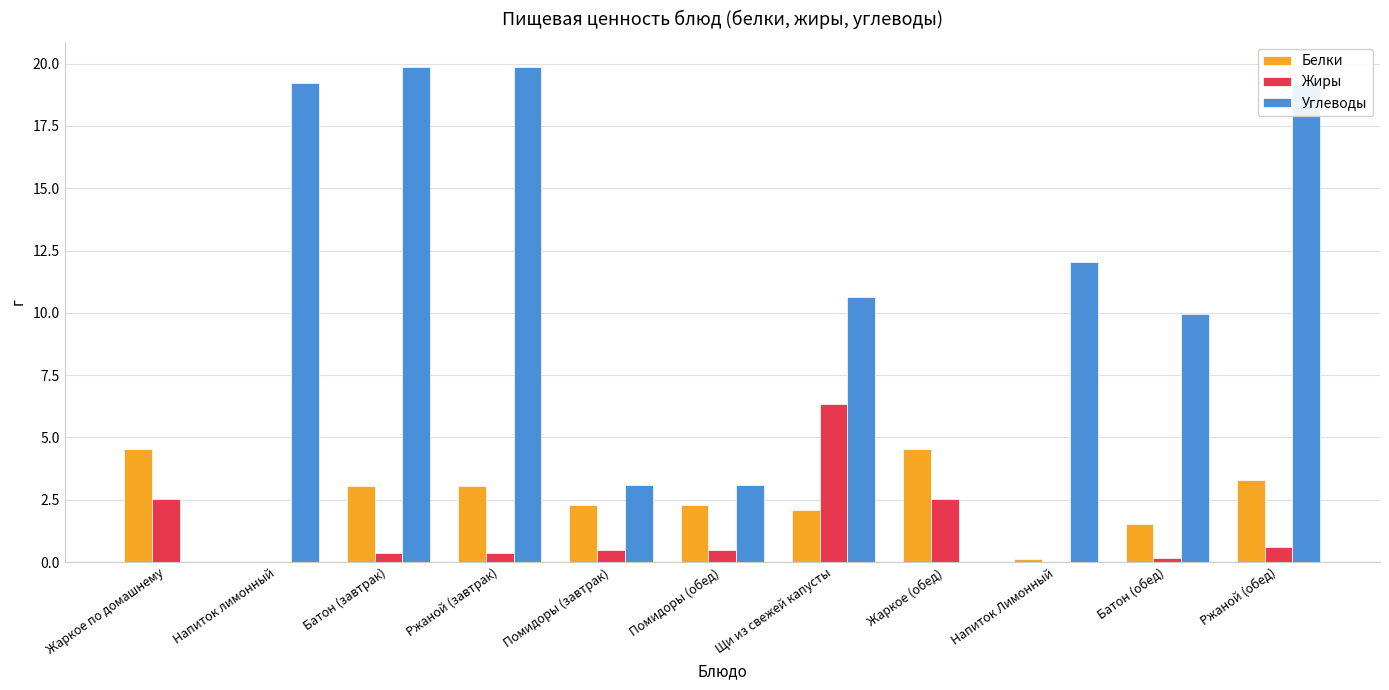

The Белки series shows 2.1 at Щи из свежей капусты. True or false?

True